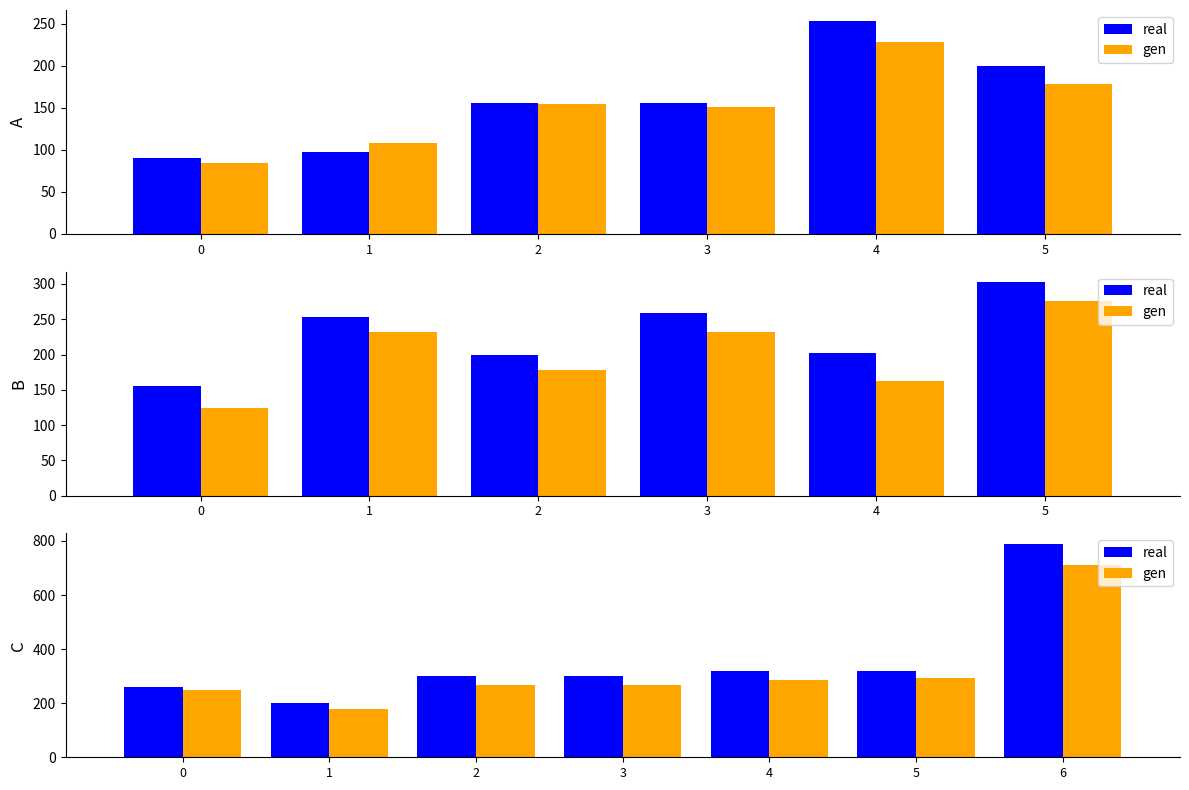

True or false: real has a value of 302.3 at 2.

True